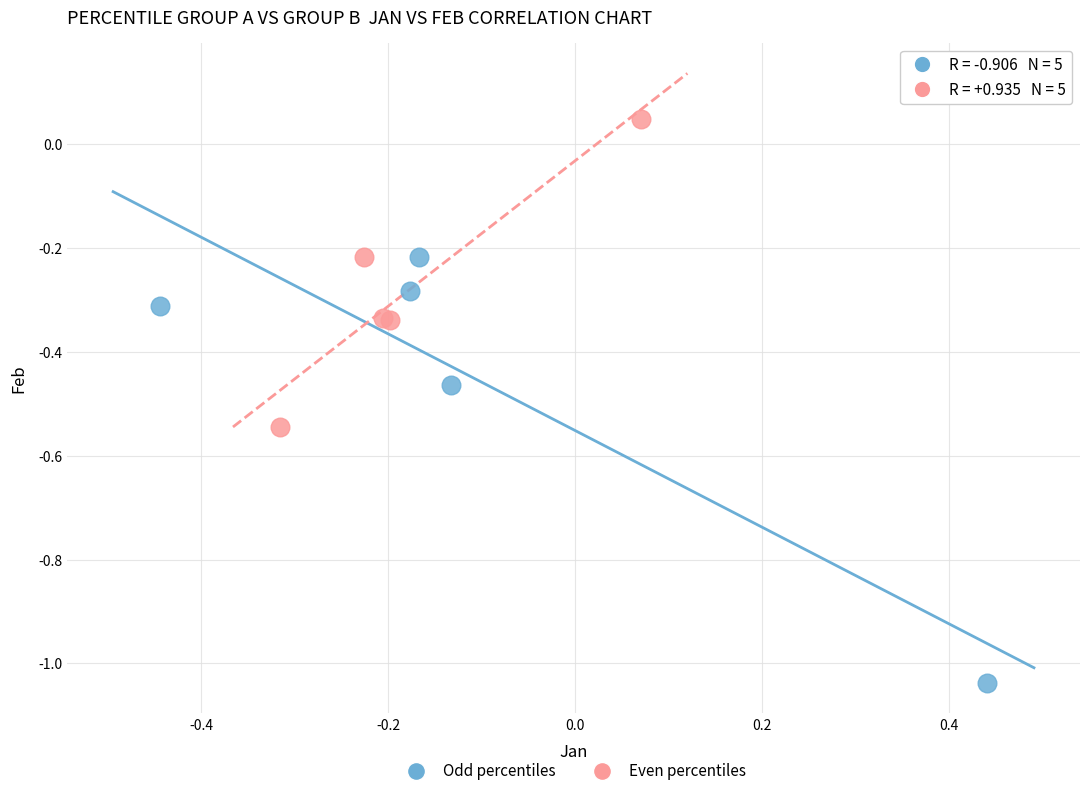

What are all the series names shown in the legend?

Odd percentiles, Even percentiles